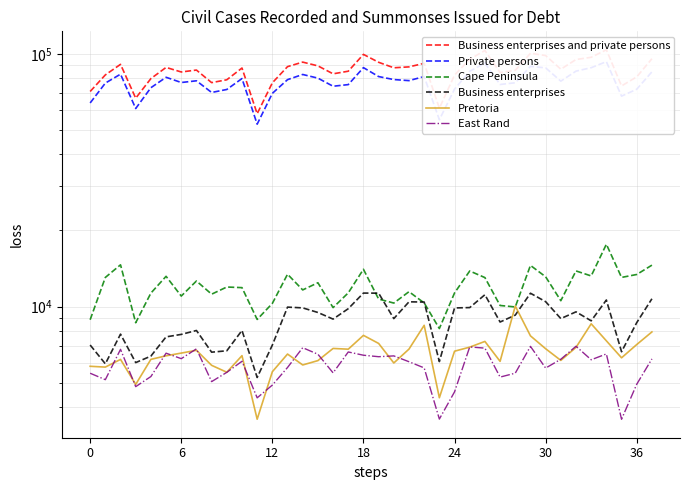

How many interior local peaks does the Private persons series have?

10